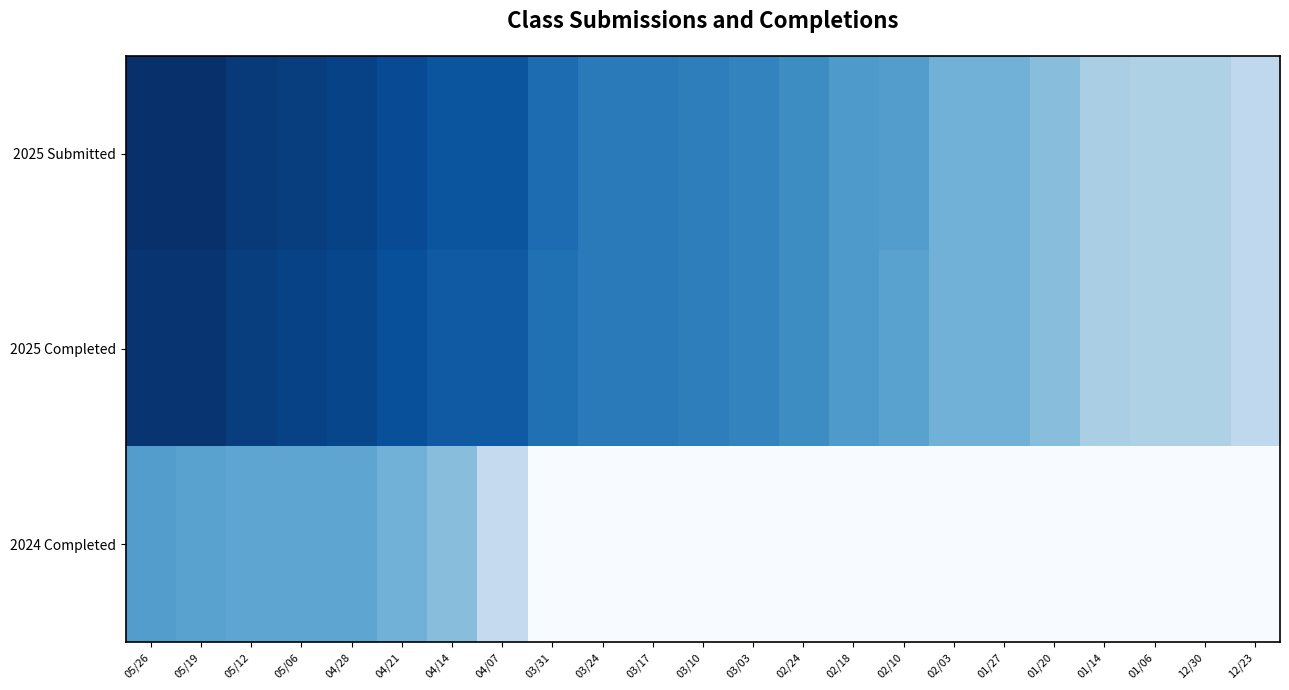

Which series has the largest total across all categories?

2025 Submitted